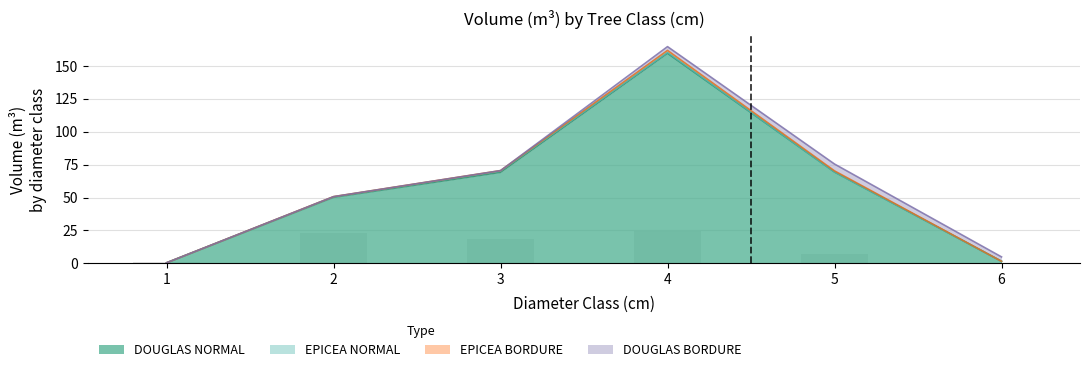

What are all the series names shown in the legend?

DOUGLAS_NORMAL, EPICEA_NORMAL, EPICEA_BORDURE, DOUGLAS_BORDURE